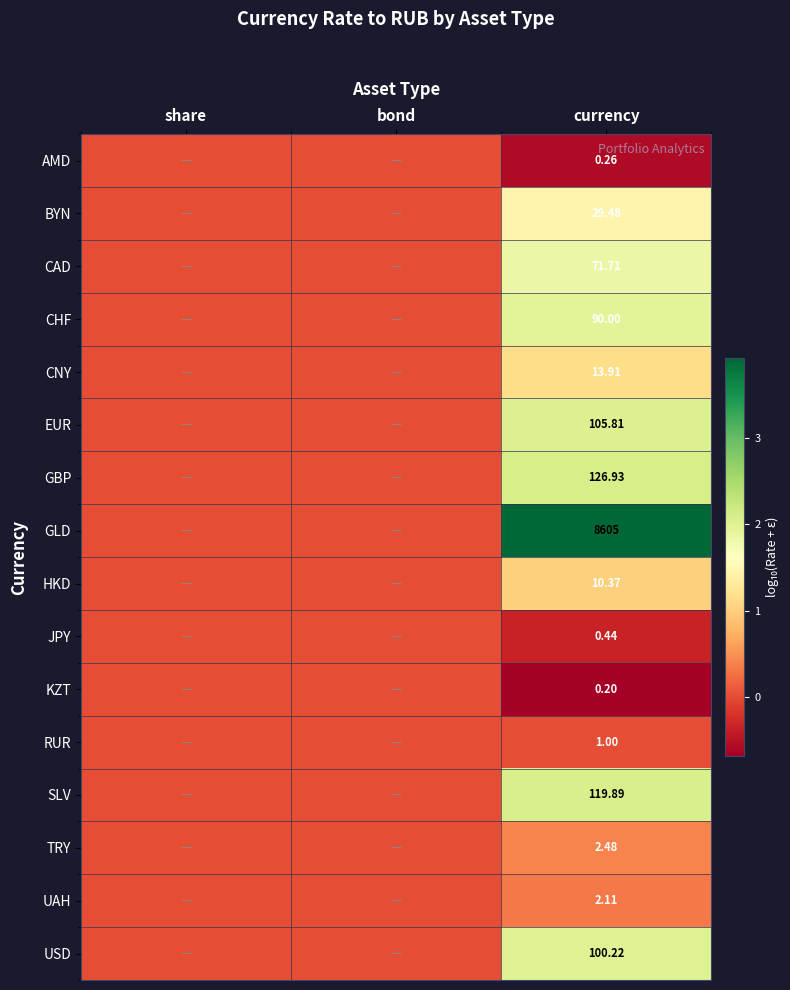

Is the value of EUR at currency greater than the value of GLD at currency?

No